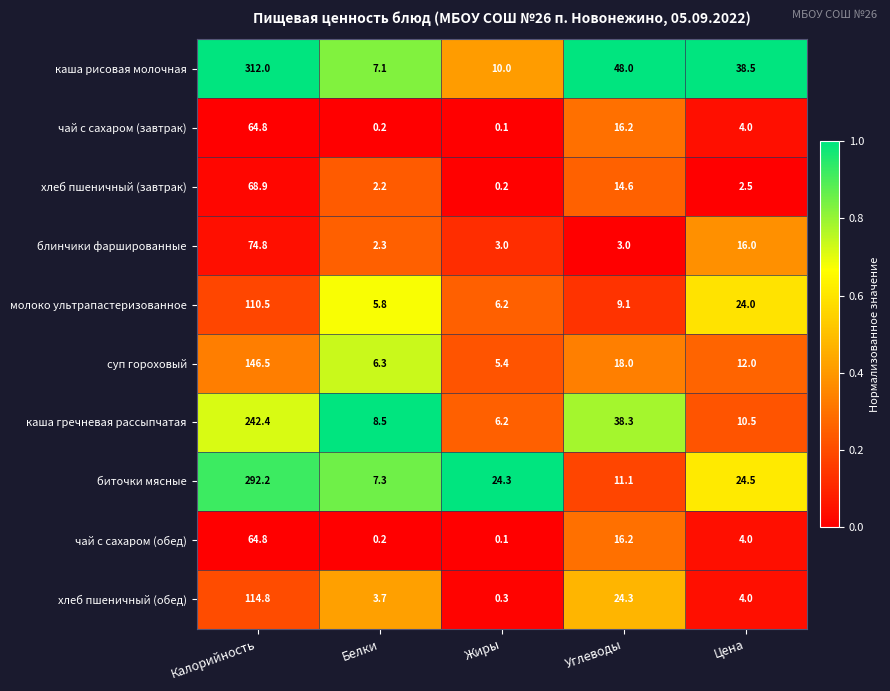

The value of чай с сахаром (обед) at Калорийность is 64.8. True or false?

True